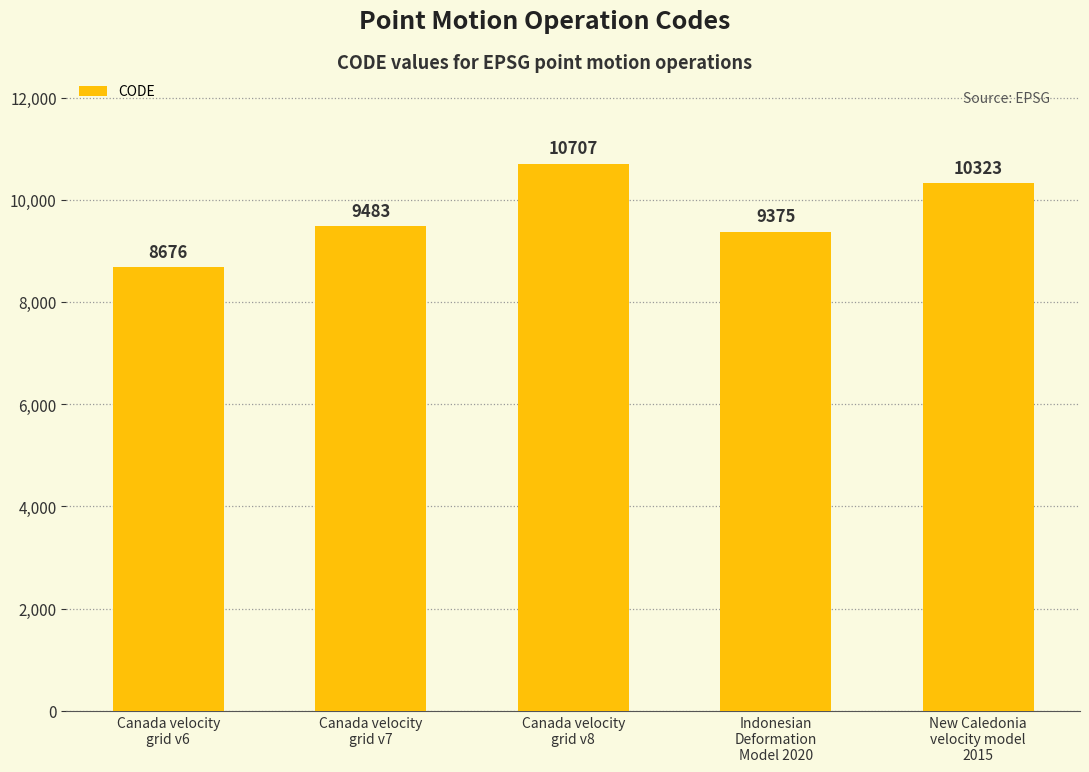

Does the chart contain any negative values?

No